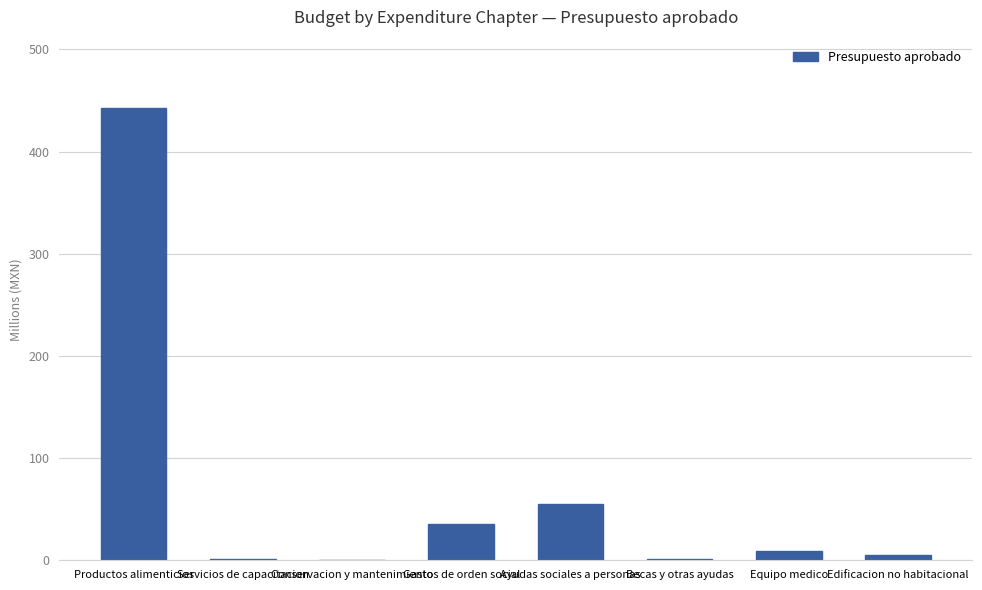

What is the greatest value displayed?

443.0